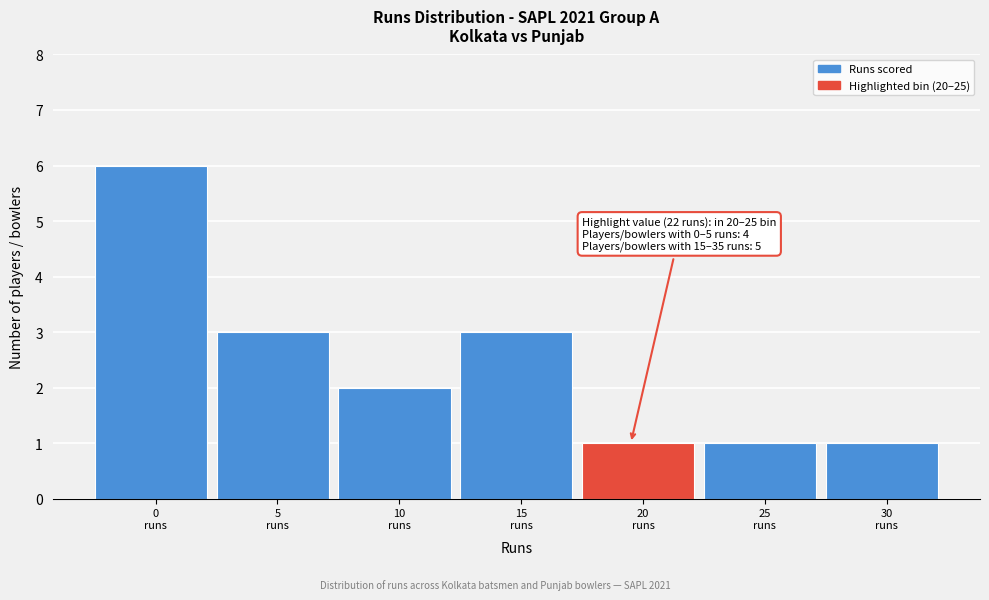

Reading left to right, list all the values displayed in this chart.

6	3	2	3	1	1	1